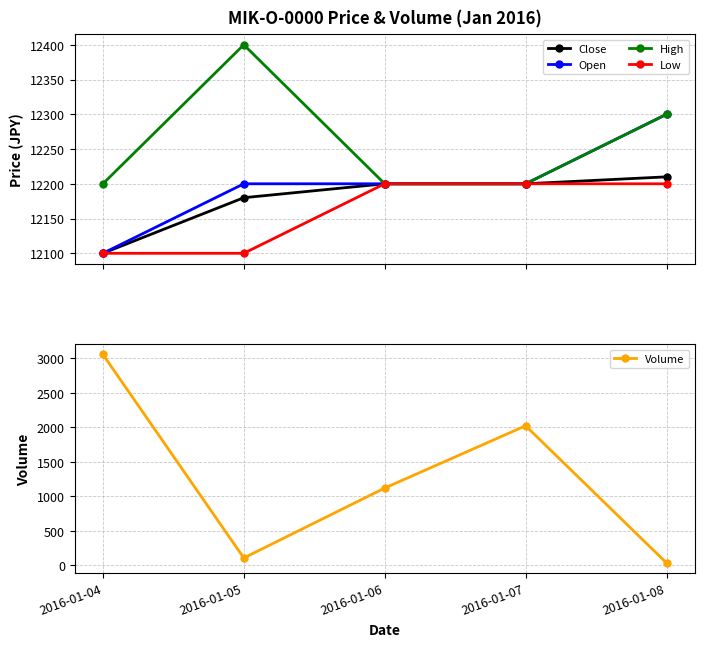

What are all the series names shown in the legend?

Close, Open, High, Low, Volume